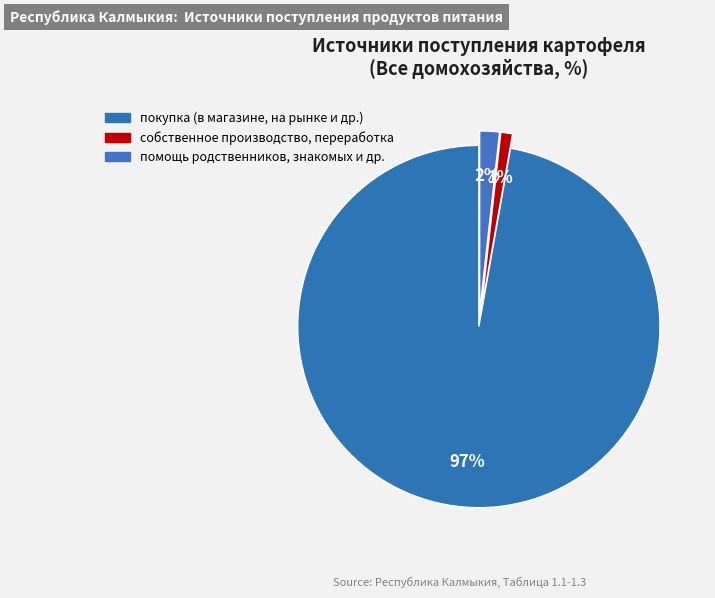

Between собственное производство, переработка and покупка (в магазине, на рынке и др.), which is larger?

покупка (в магазине, на рынке и др.)